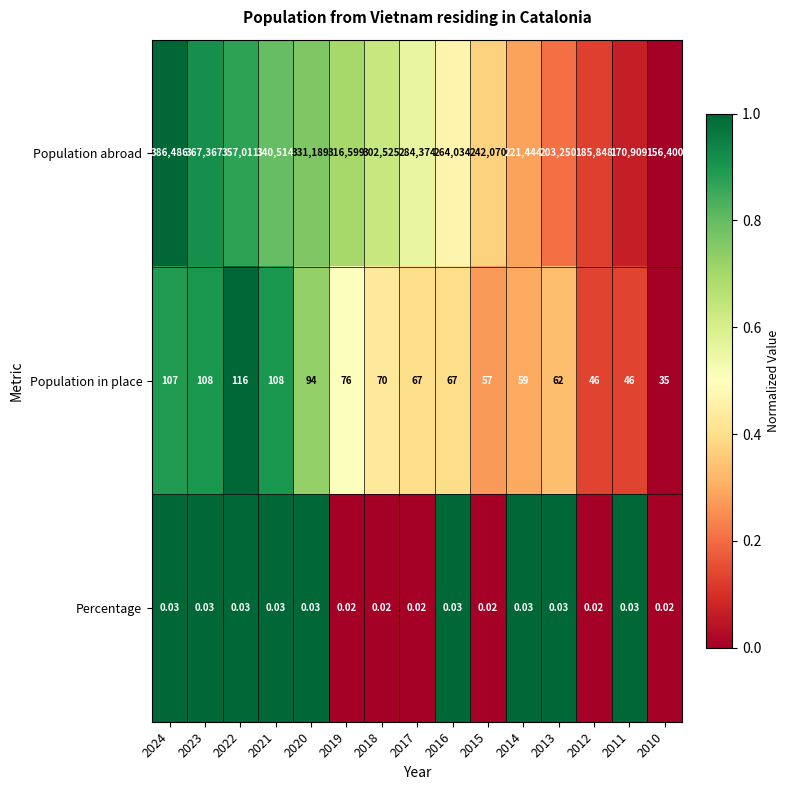

List the series in order of their peak value, lowest first.

Percentage, Population in place, Population abroad